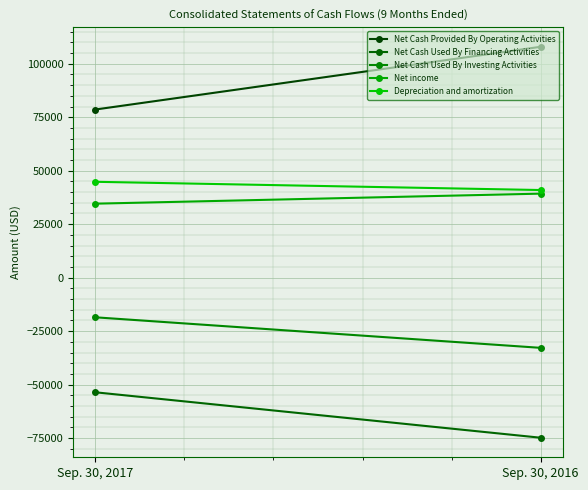

What is the value of the Depreciation and amortization point at the 1st from the left?

44808